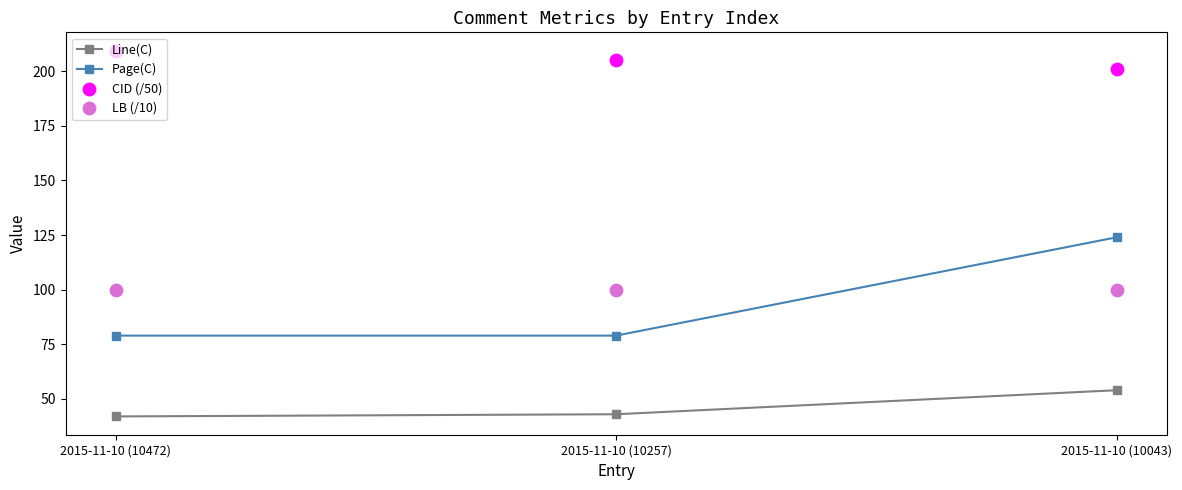

Which series has the widest spread of Y values?

Page(C)